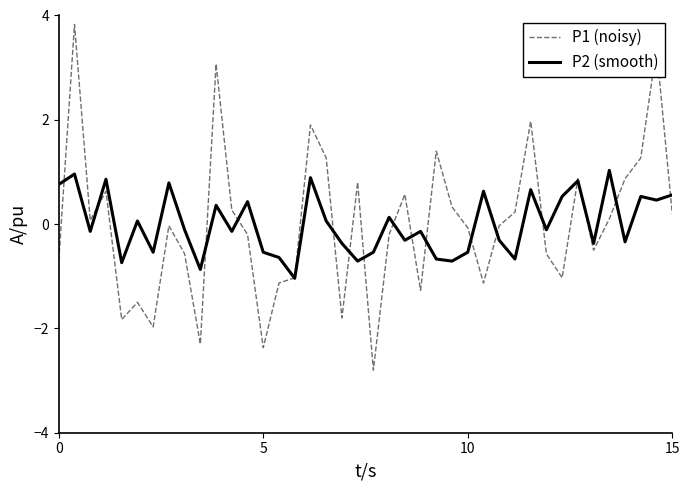

List the series in order of their peak value, lowest first.

P2 (smooth), P1 (noisy)